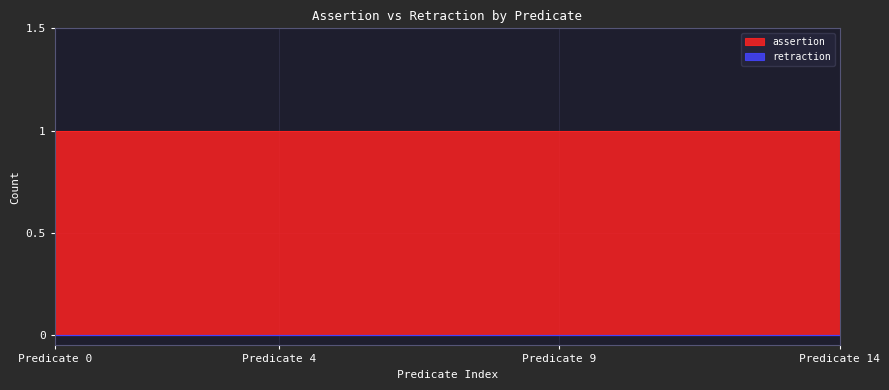

At how many categories does at least one series exceed 0?

15